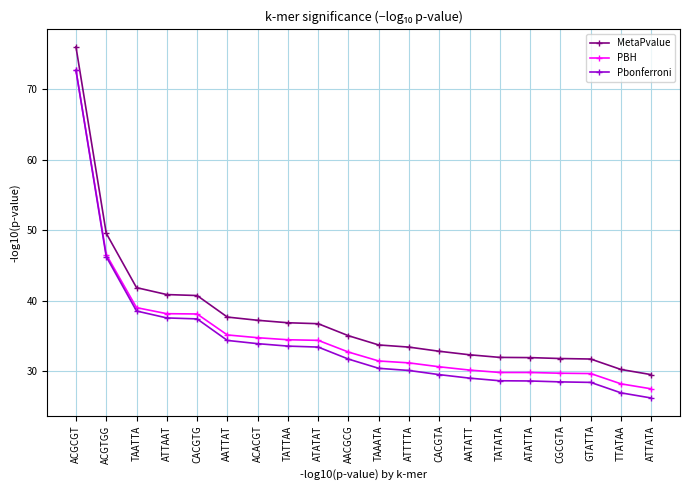

What is the total value across all series at TAATTA?

119.4